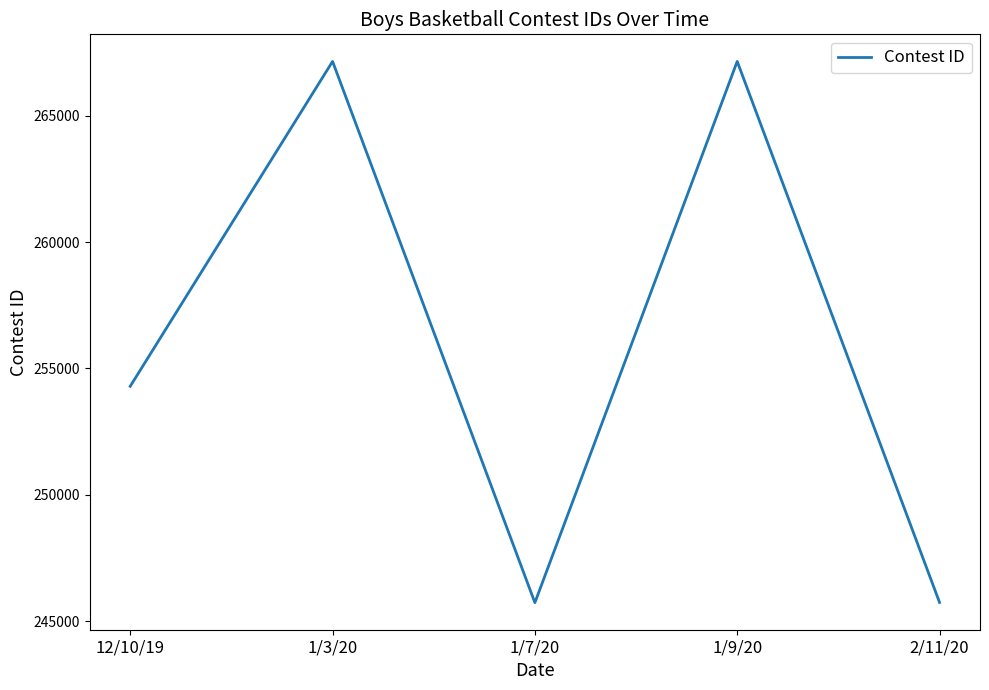

What is the sum of the values at 12/10/19 and 1/9/20?

521438